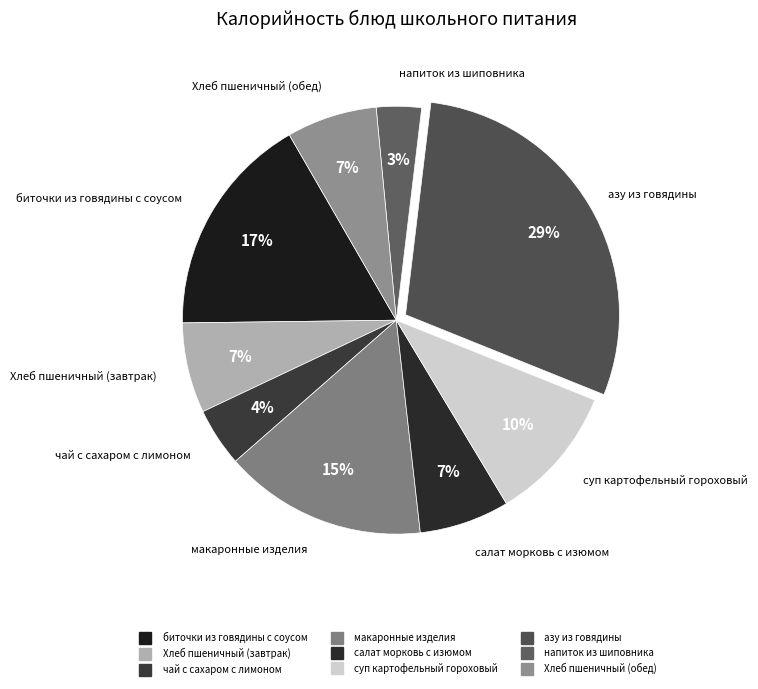

What percentage is the чай с сахаром с лимоном slice, to the nearest percent?

4%